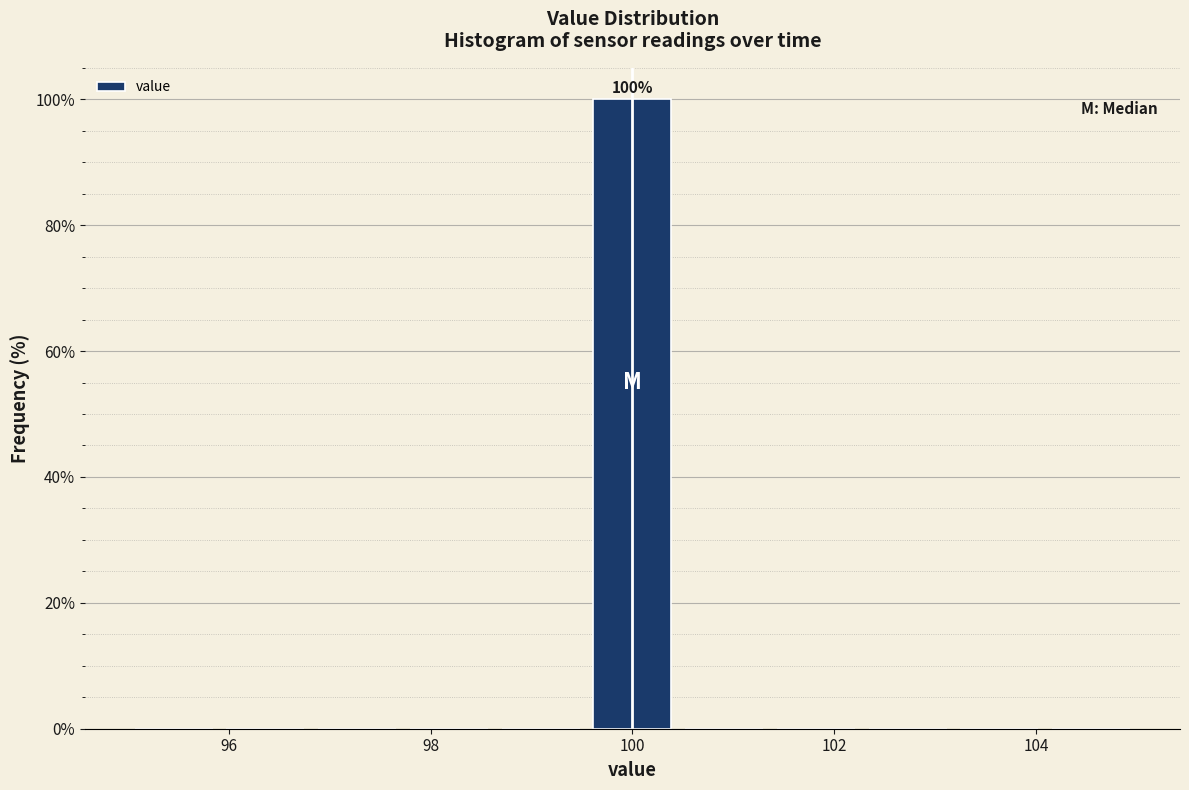

Which range on the x-axis has the tallest bar?

99.6 to 100.4